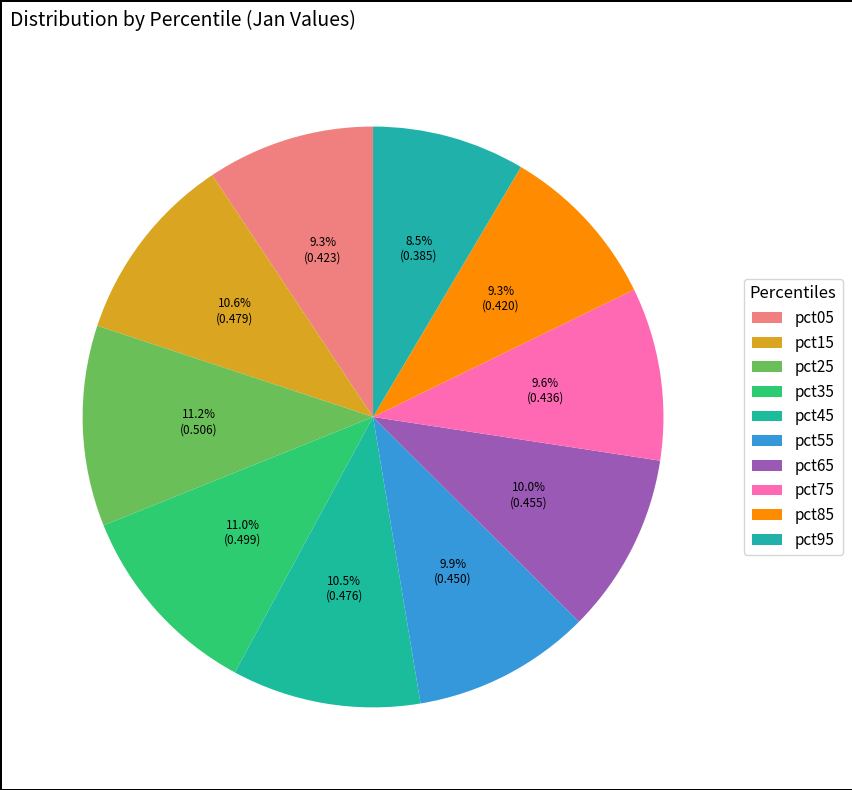

What percentage is the pct35 slice, to the nearest percent?

11%